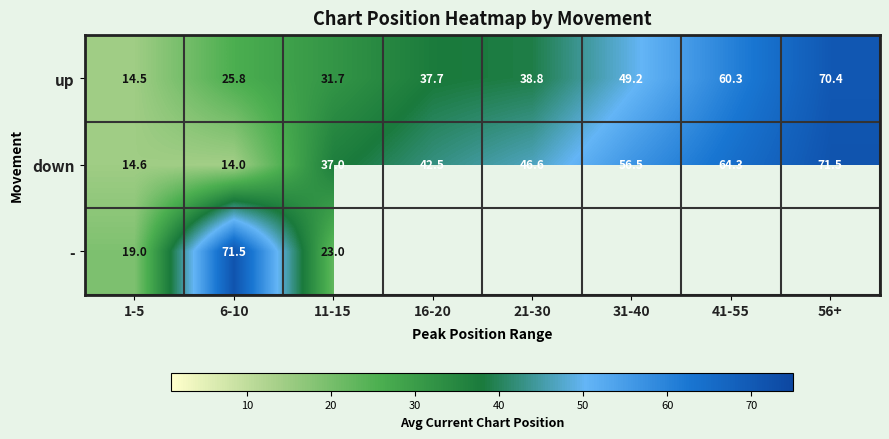

How many data points in up are above 38?

4